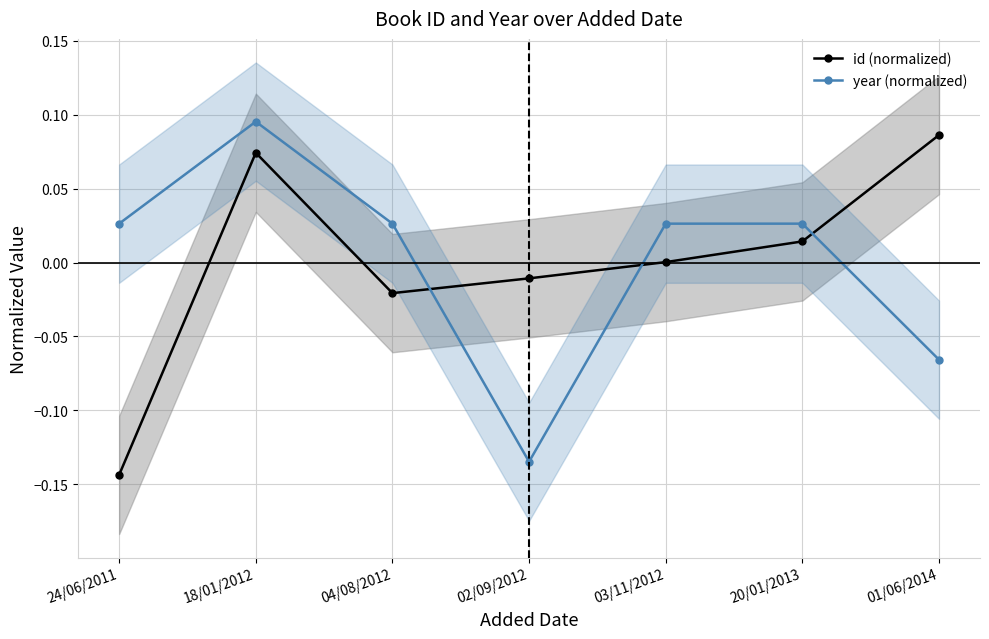

Between 02/09/2012 and 24/06/2011, which is larger?

02/09/2012